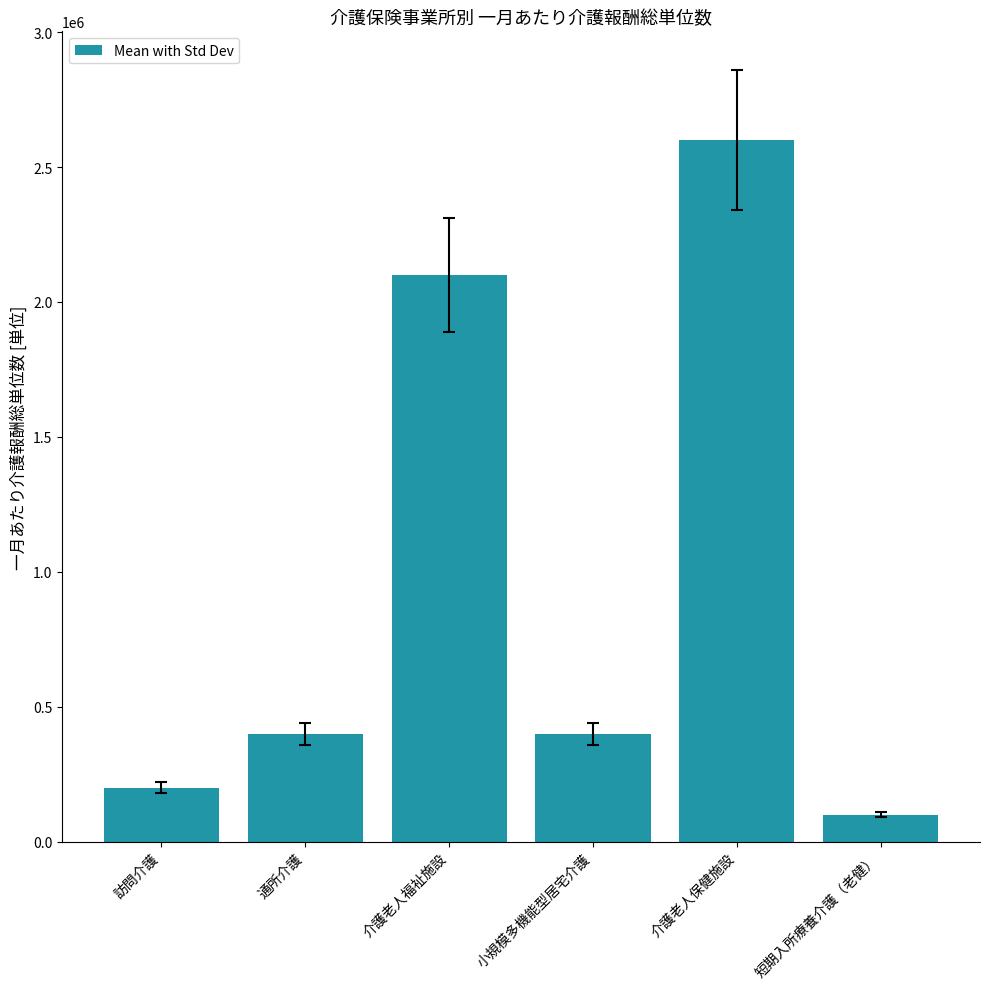

What is the maximum value shown in the chart?

2600000